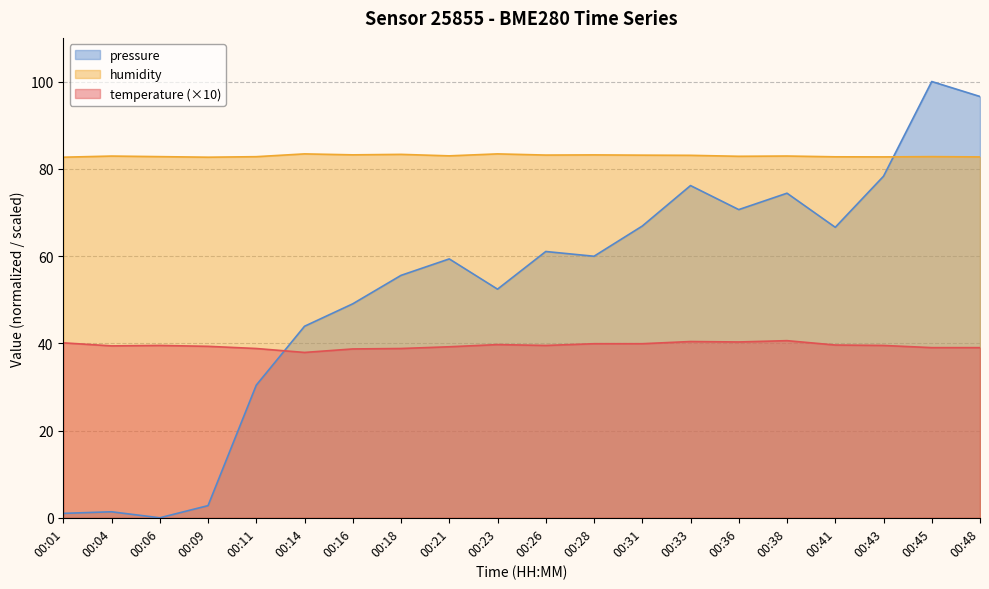

Reading left to right, list all the values displayed in this chart.

temperature: 00:01=40.1	00:04=39.4	00:06=39.5	00:09=39.3	00:11=38.8	00:14=37.9	00:16=38.7	00:18=38.8	00:21=39.2	00:23=39.7	00:26=39.5	00:28=39.9	00:31=39.9	00:33=40.4	00:36=40.3	00:38=40.6	00:41=39.6	00:43=39.5	00:45=39.0	00:48=39.0
humidity: 00:01=82.7	00:04=82.9	00:06=82.8	00:09=82.7	00:11=82.8	00:14=83.4	00:16=83.2	00:18=83.3	00:21=83.0	00:23=83.4	00:26=83.1	00:28=83.2	00:31=83.1	00:33=83.1	00:36=82.9	00:38=82.9	00:41=82.7	00:43=82.7	00:45=82.8	00:48=82.7
pressure_norm: 00:01=1.0	00:04=1.4	00:06=0.0	00:09=2.8	00:11=30.4	00:14=43.9	00:16=49.0	00:18=55.6	00:21=59.3	00:23=52.4	00:26=61.0	00:28=59.9	00:31=66.9	00:33=76.2	00:36=70.6	00:38=74.4	00:41=66.6	00:43=78.3	00:45=100.0	00:48=96.6